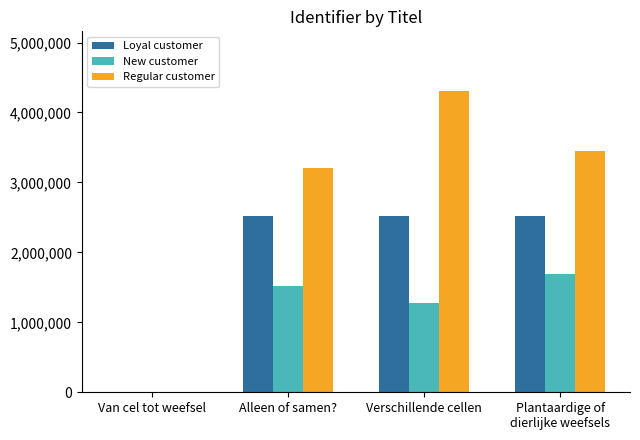

What is the approximate value of Loyal customer at Verschillende cellen?

2520686